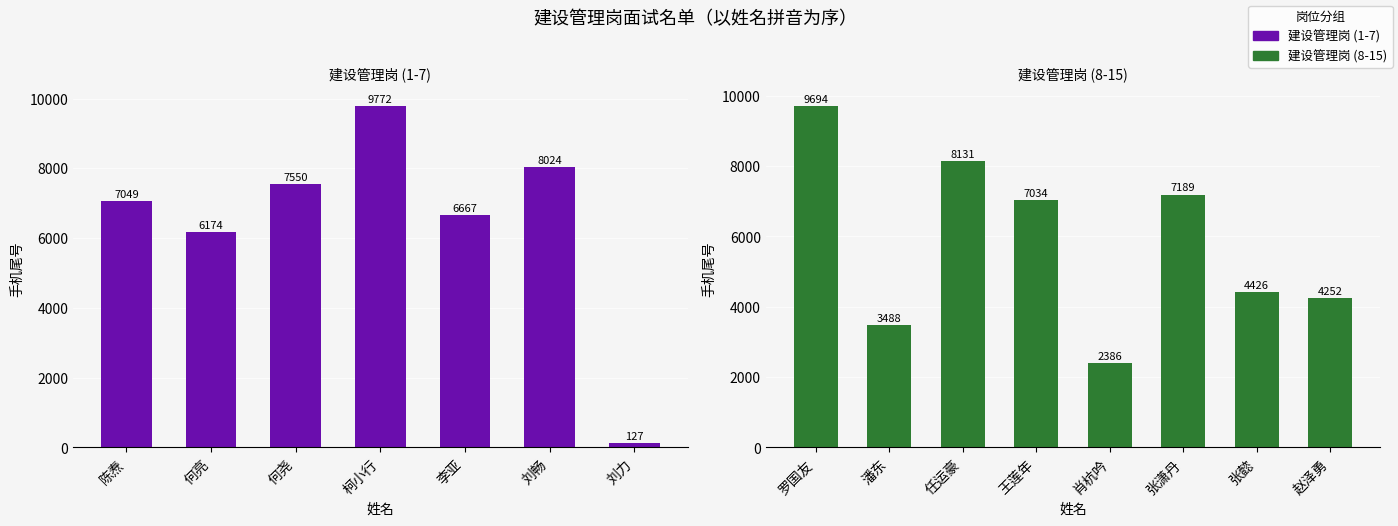

How many bars are there in total?

15